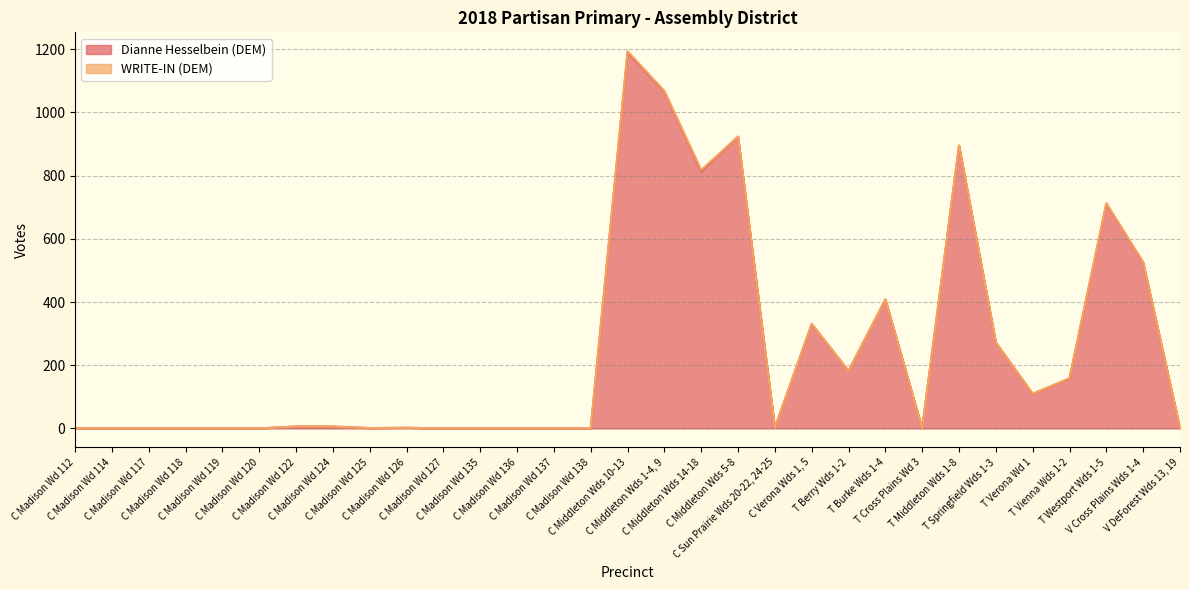

List the labels in order of value, largest first.

C Middleton Wds 10-13, C Middleton Wds 1-4, 9, C Middleton Wds 5-8, T Middleton Wds 1-8, C Middleton Wds 14-18, T Westport Wds 1-5, V Cross Plains Wds 1-4, T Burke Wds 1-4, C Verona Wds 1, 5, T Springfield Wds 1-3, T Berry Wds 1-2, T Vienna Wds 1-2, T Verona Wd 1, C Madison Wd 122, C Madison Wd 124, C Madison Wd 126, C Sun Prairie Wds 20-22, 24-25, C Madison Wd 125, V DeForest Wds 13, 19, C Madison Wd 112, C Madison Wd 114, C Madison Wd 117, C Madison Wd 118, C Madison Wd 119, C Madison Wd 120, C Madison Wd 127, C Madison Wd 135, C Madison Wd 136, C Madison Wd 137, C Madison Wd 138, T Cross Plains Wd 3